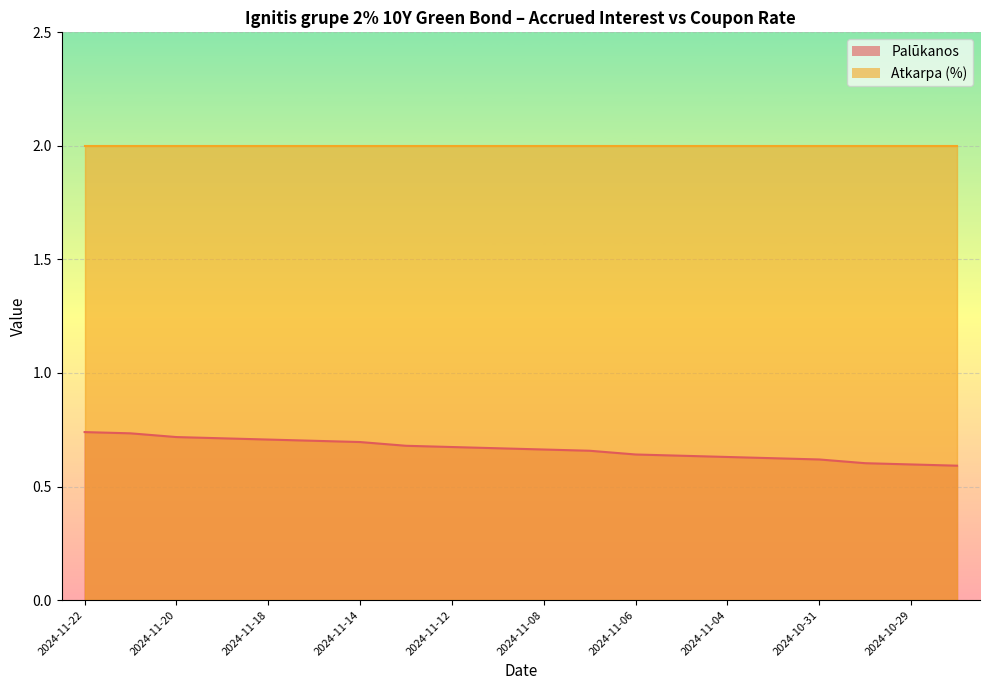

True or false: the data has more than 1 interior local peaks.

False